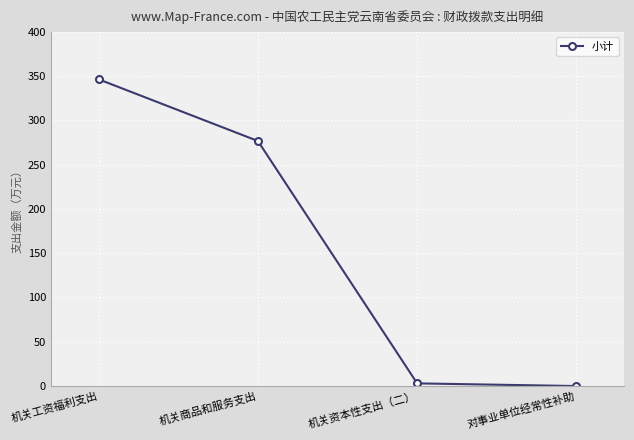

How many lines are shown in the chart?

1